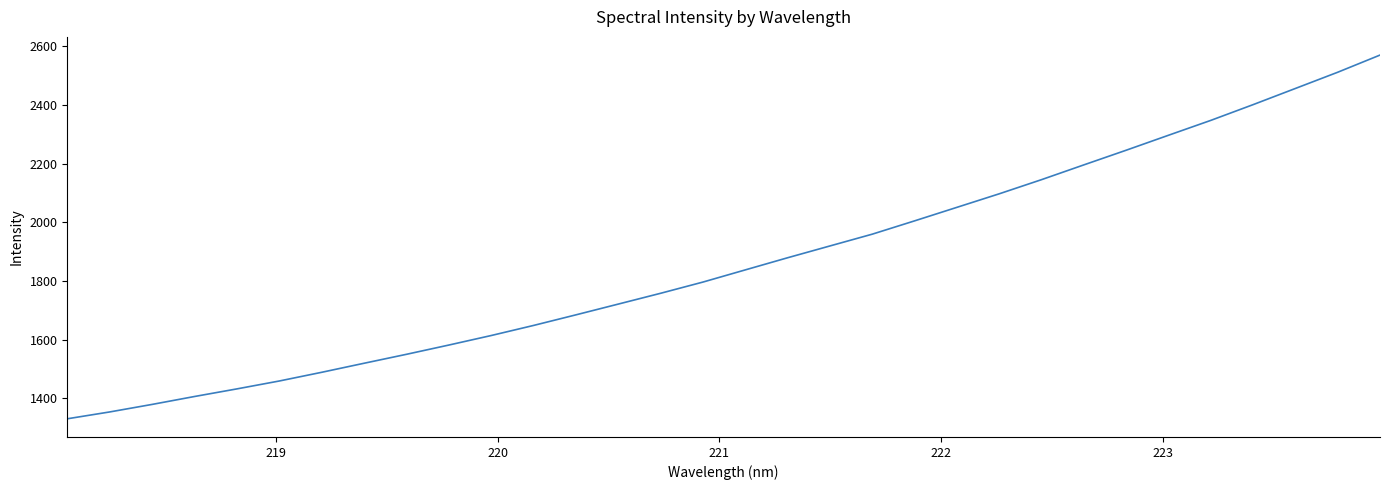

What is the minimum value shown in the chart?

1330.2